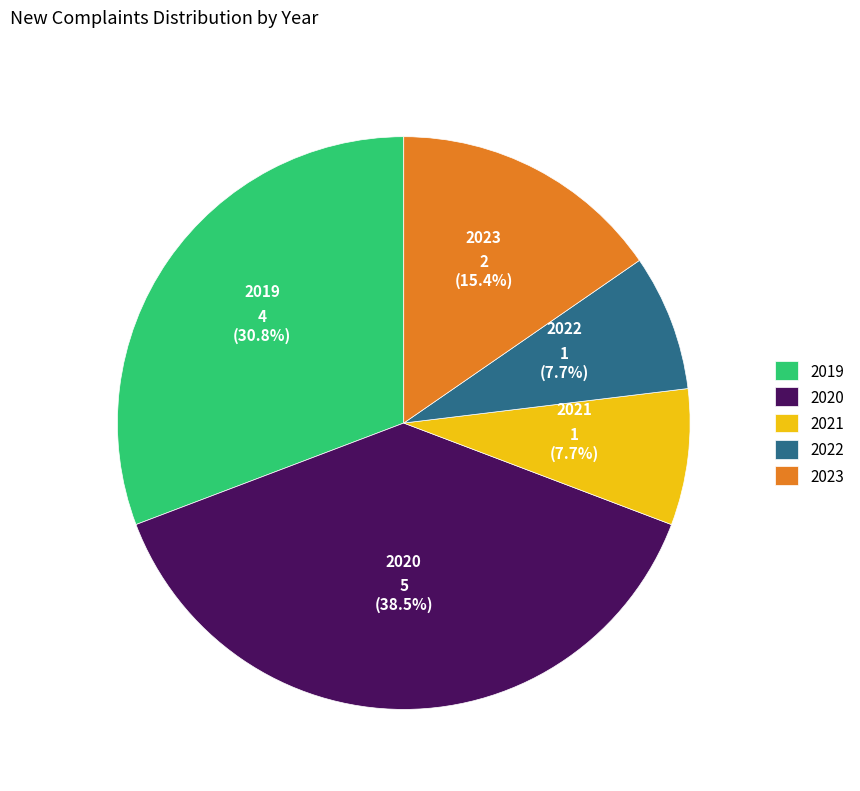

To the nearest percent, what is the combined percentage of 2021 and 2019?

38%